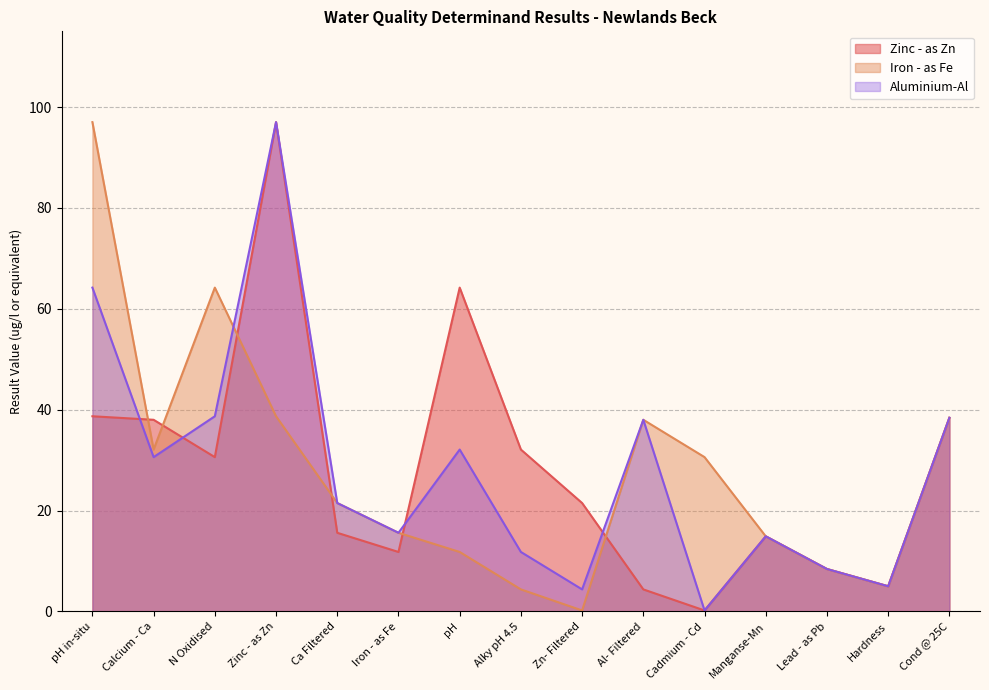

The value of Aluminium-Al at Hardness is 8.4. True or false?

False